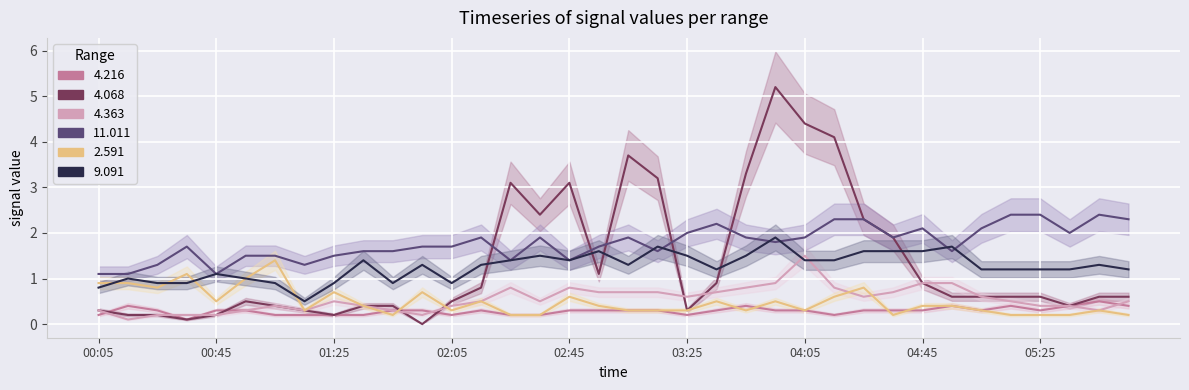

At 05:25, list the series in order from smallest to largest.

2.591, 4.216, 4.363, 4.068, 9.091, 11.011